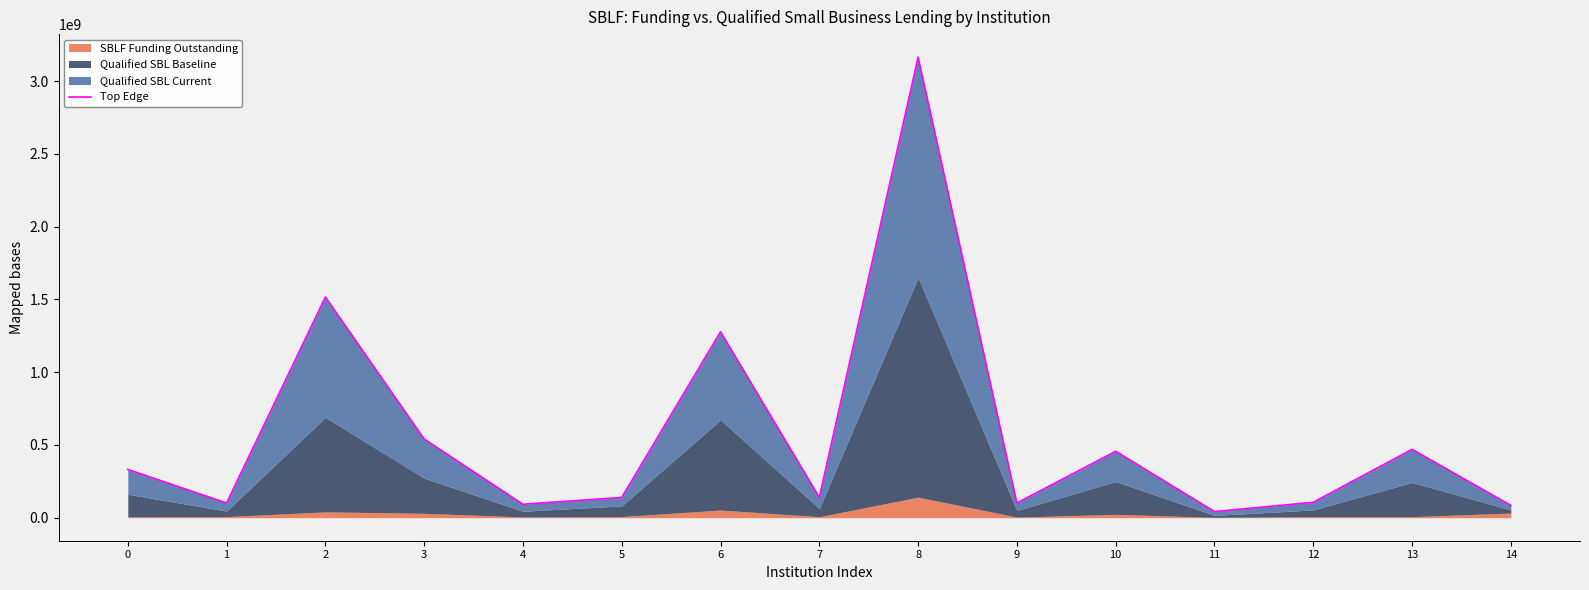

What is the difference between the maximum and minimum values?

3123145000